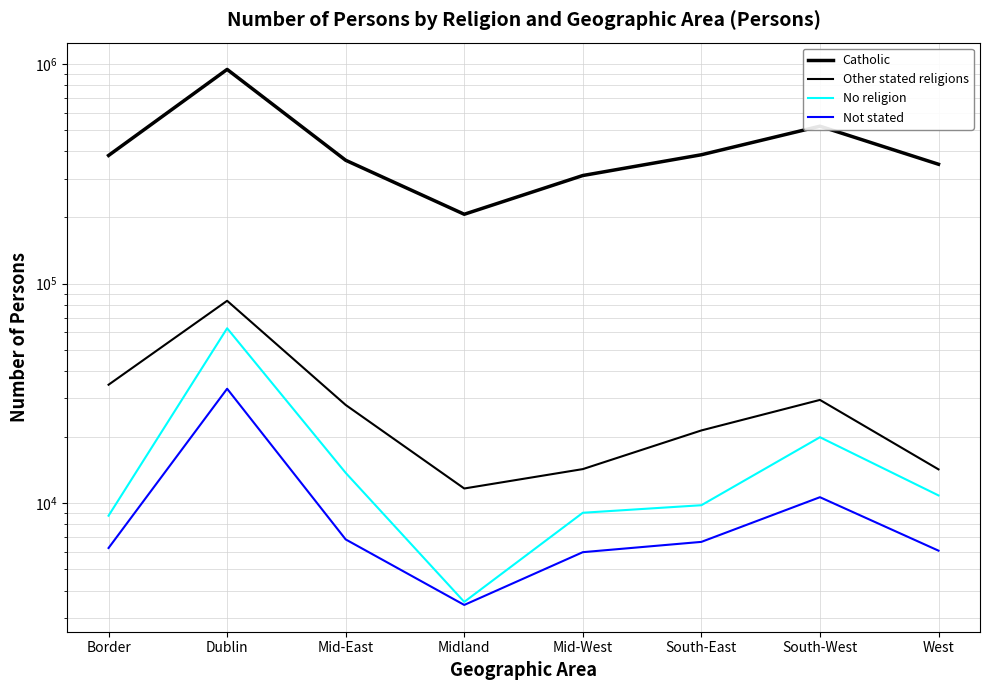

What is the maximum value shown in the chart?

943624